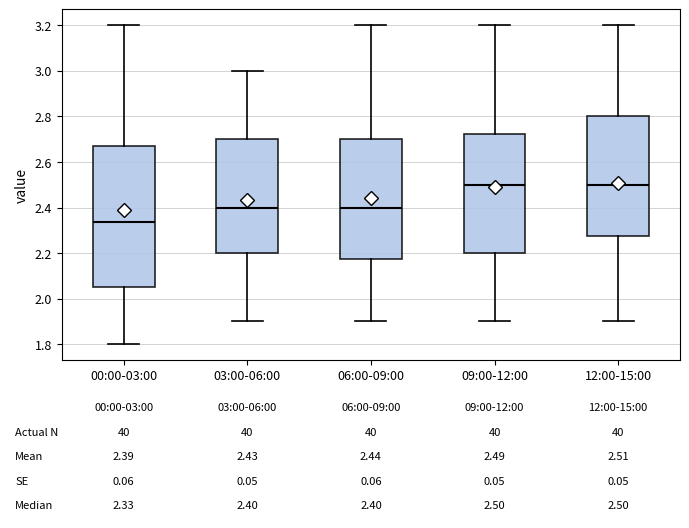

Which box's median line is the lowest?

00:00-03:00